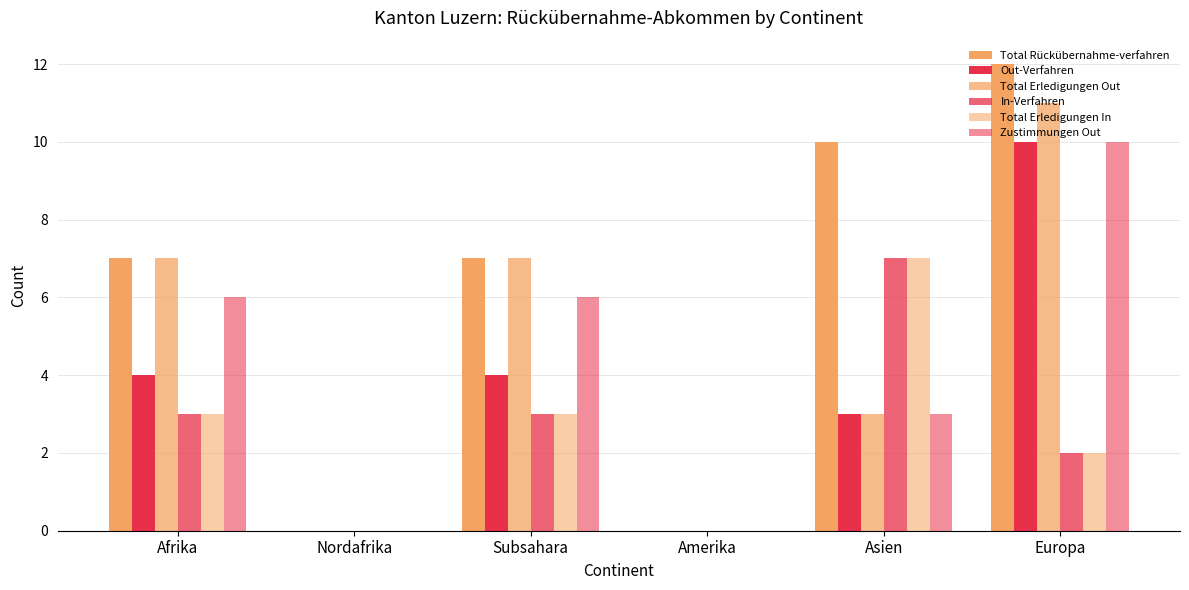

What is the label of the 6th bar from the right?

Afrika